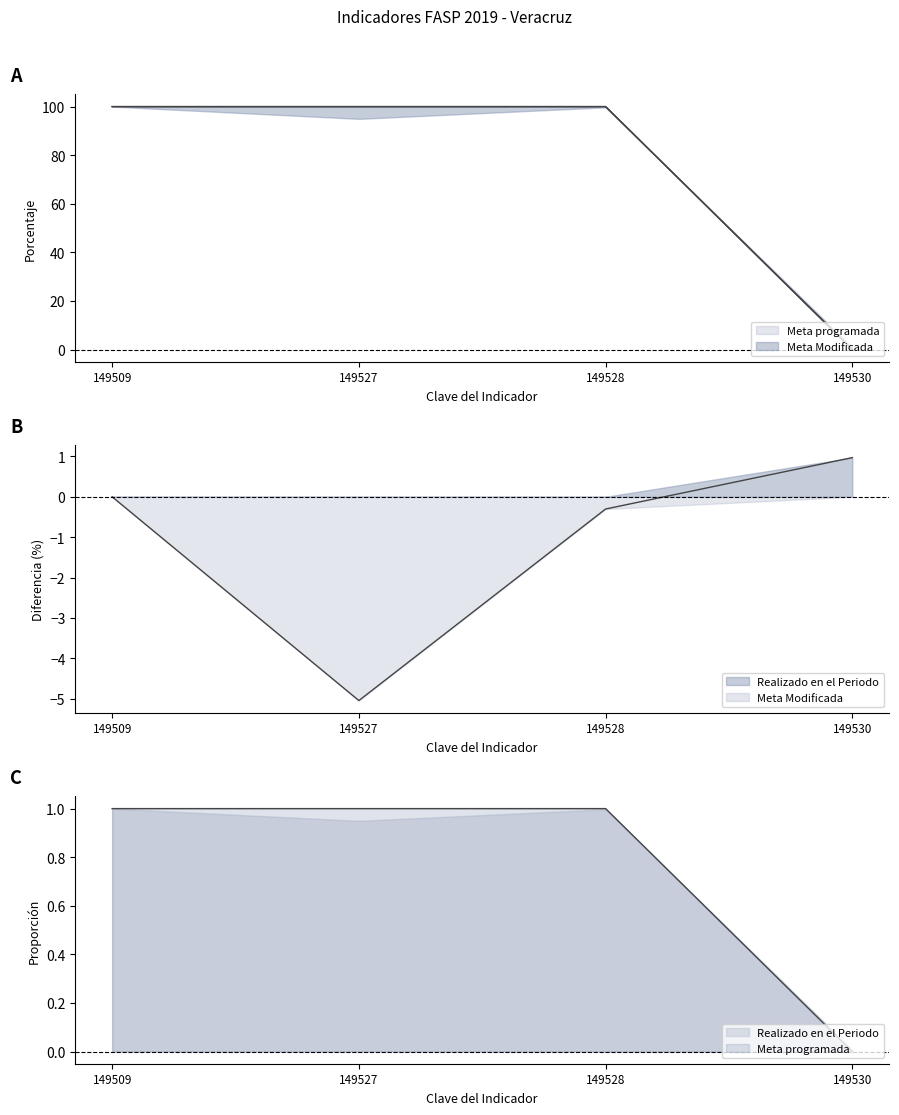

Does the chart have visible grid lines?

No